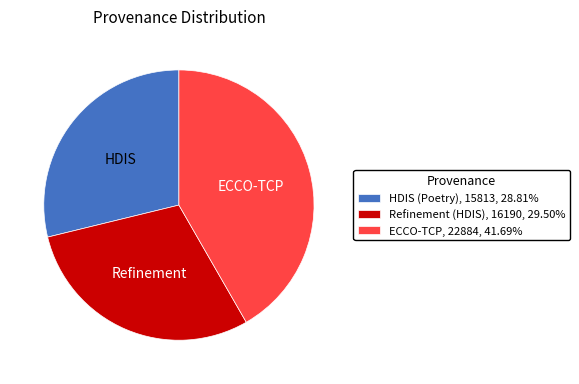

Count the number of slices in the pie.

3